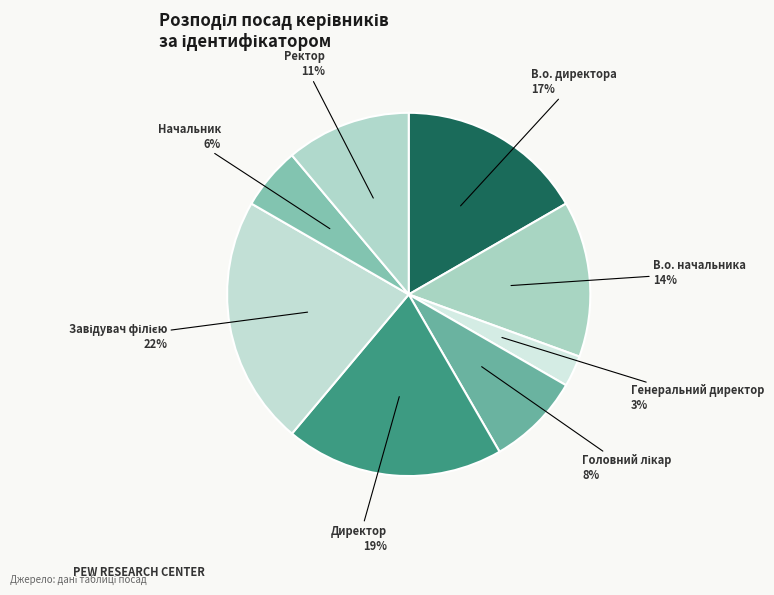

Which category has the smallest portion of the pie?

Генеральний директор